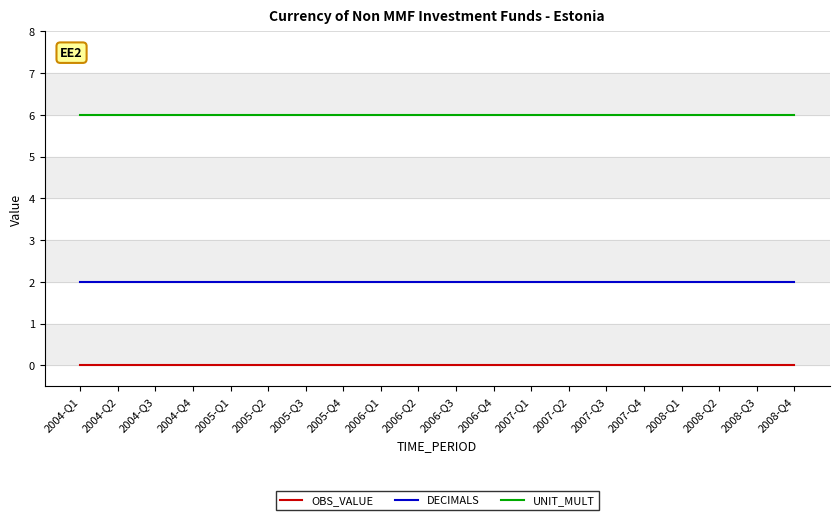

Is the value of UNIT_MULT at 2005-Q2 greater than the value of OBS_VALUE at 2005-Q4?

Yes